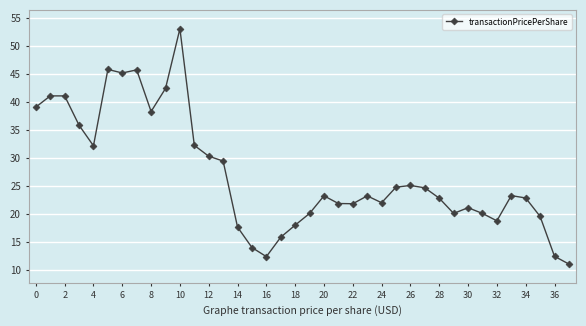

What is the value of the 6th point from the left?

45.7